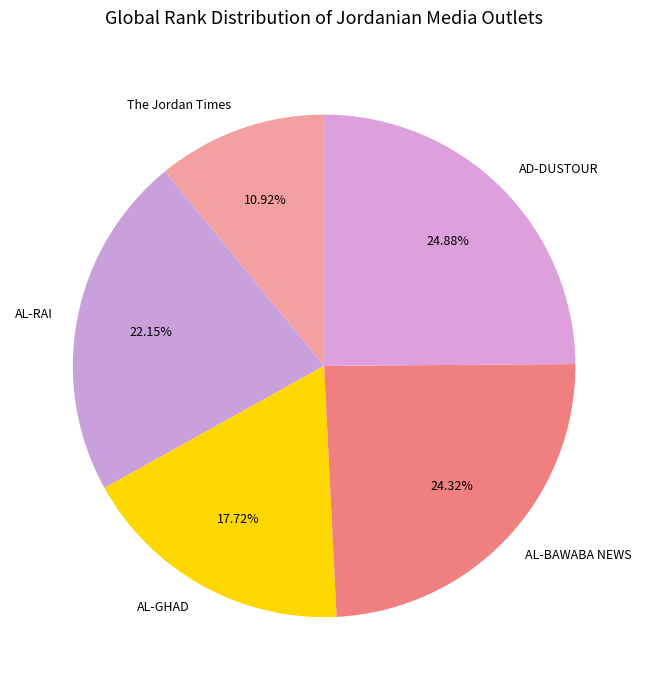

What portion of the pie excludes AL-GHAD?

82.3%